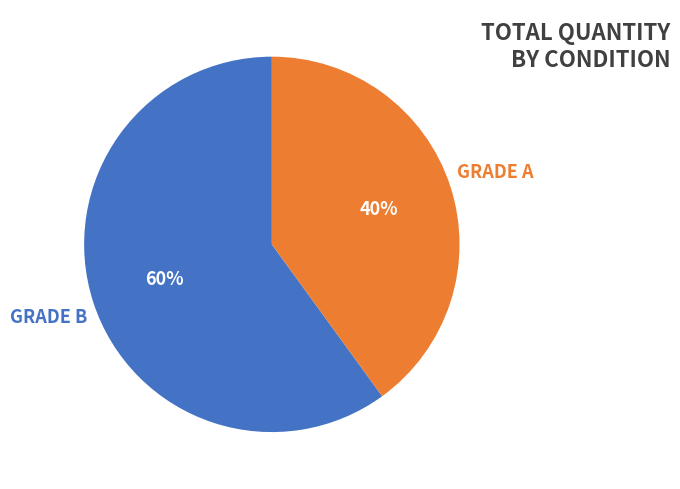

To the nearest percent, what is the average slice percentage?

50%